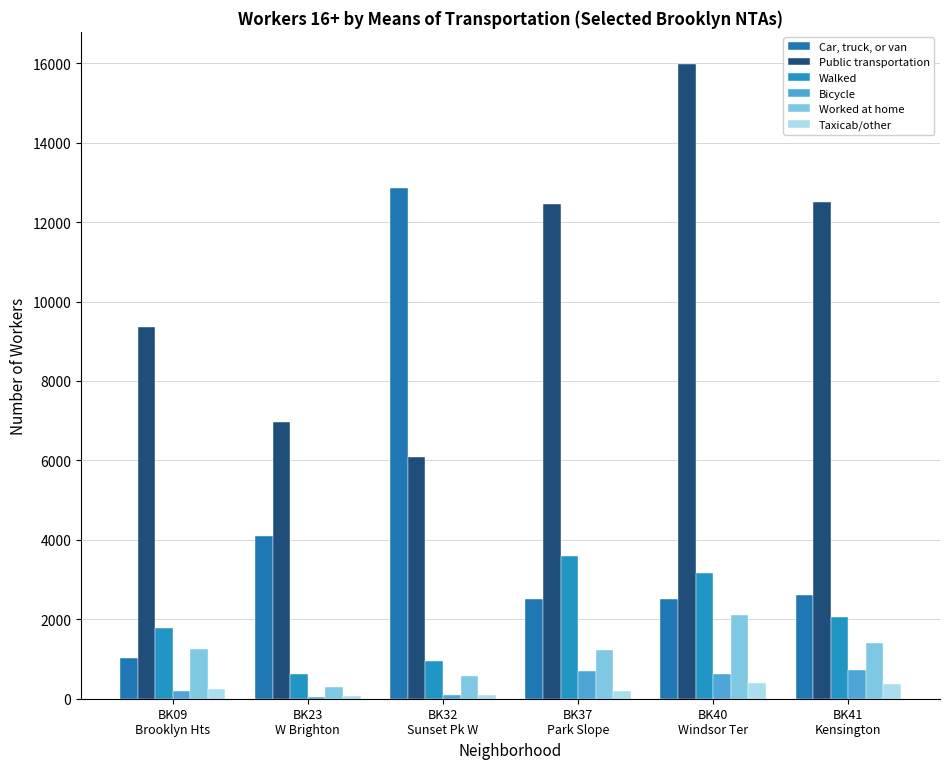

What is the spread (max minus min) of values at BK09
Brooklyn Hts?

9166